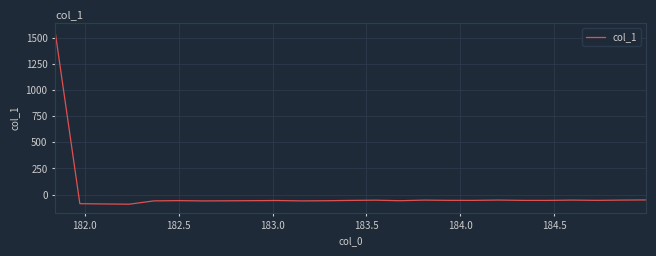

What is the difference between the maximum and minimum values?

1649.5